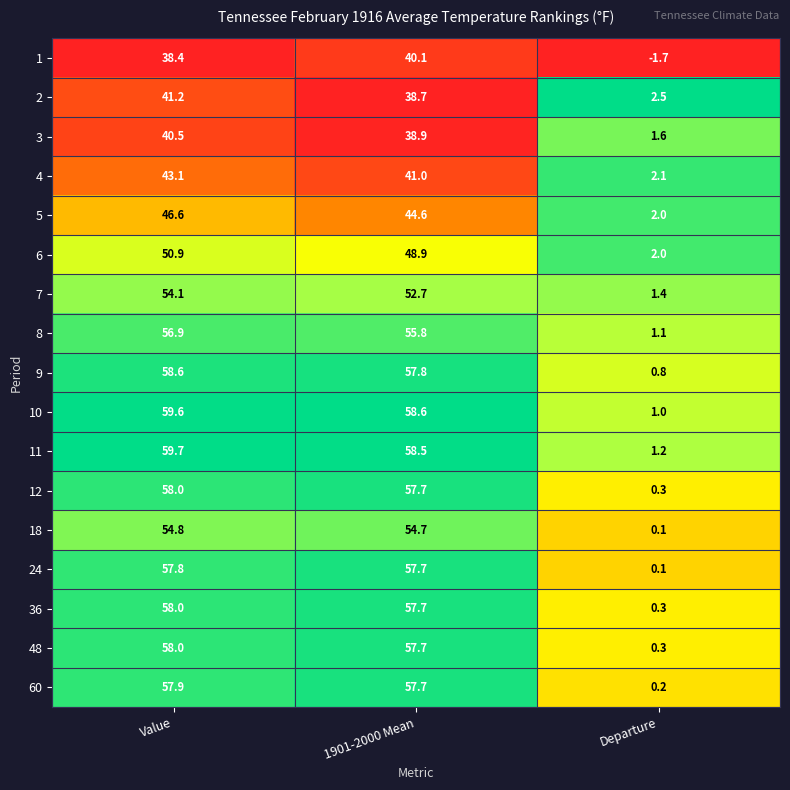

The value of 12 at 1901-2000 Mean is 57.7. True or false?

True